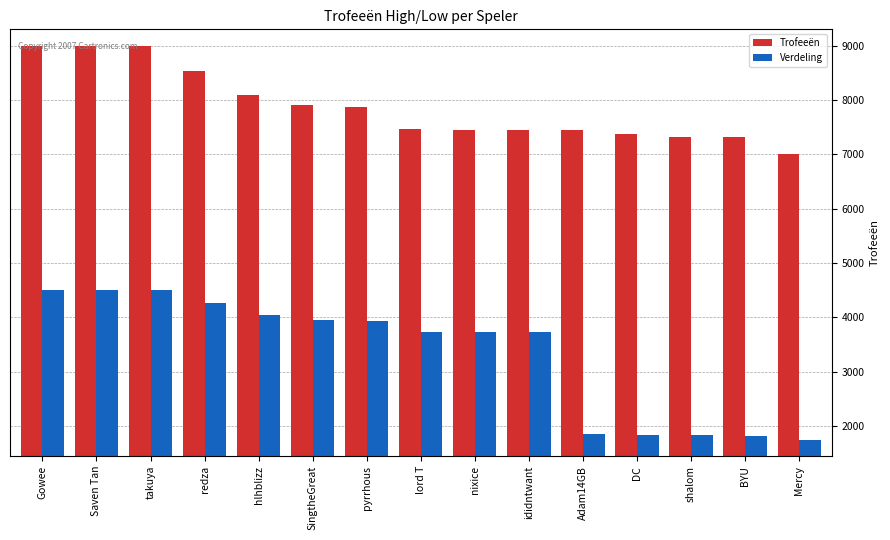

What is the difference between the maximum and minimum values in the Verdeling series?

2750